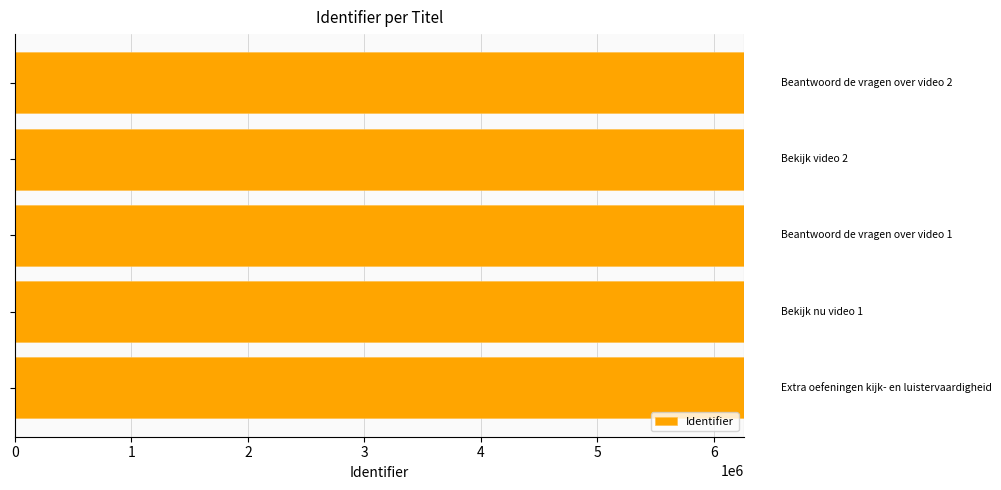

What is the average value?

6259576